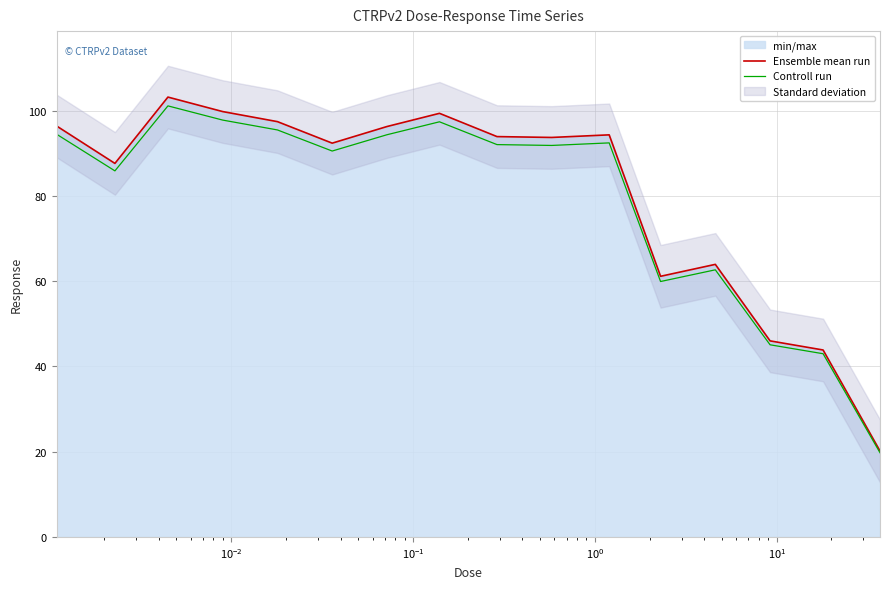

What is the lowest value of the Ensemble mean run series?

20.2